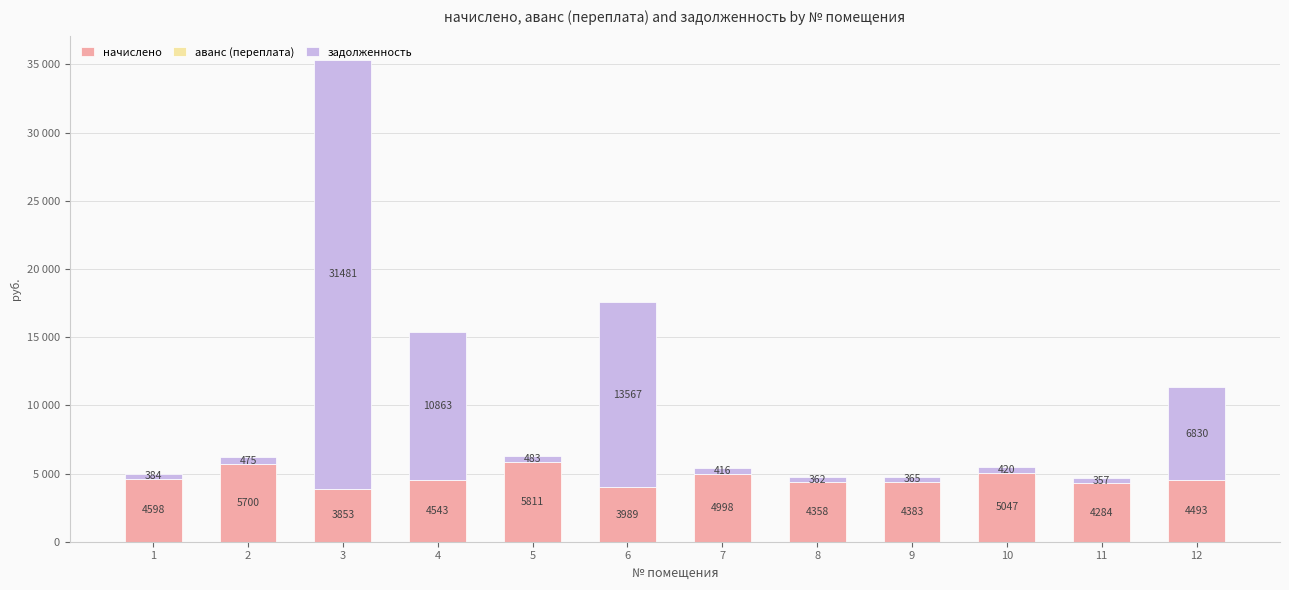

Are the bars horizontal?

No